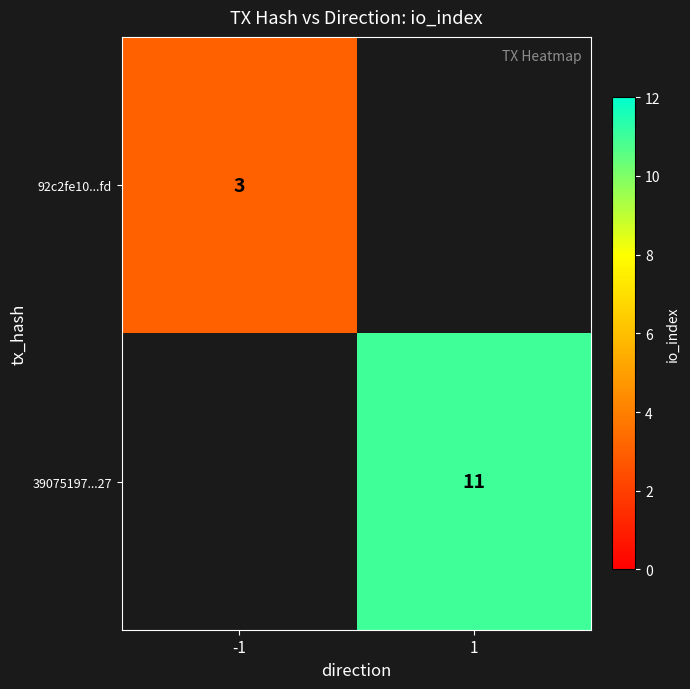

The 92c2fe10...fd series shows 5 at -1. True or false?

False